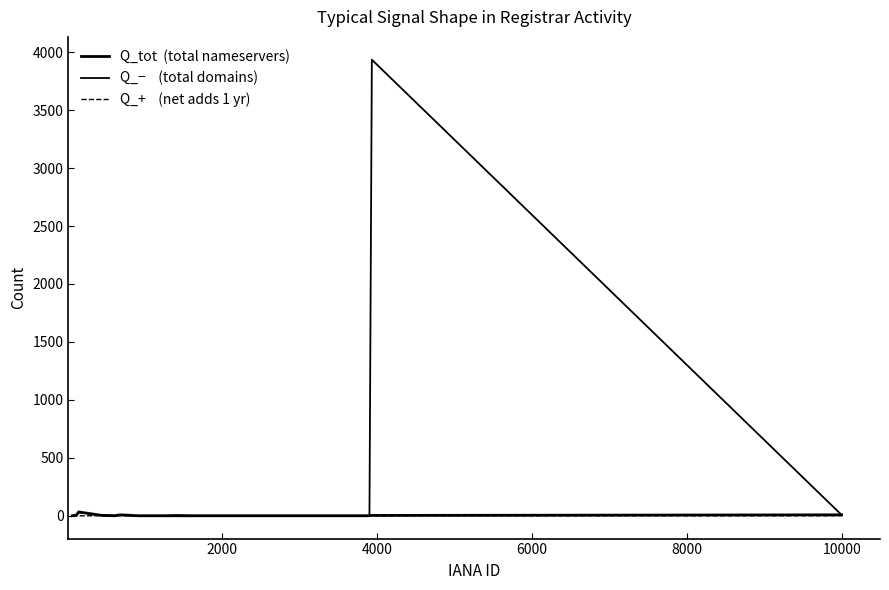

How many lines are shown in the chart?

3